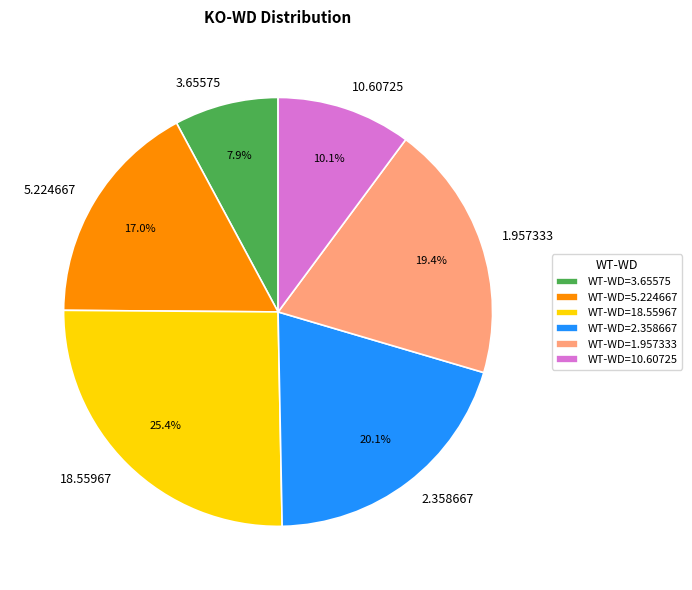

What is the largest slice in the pie chart?

18.55967